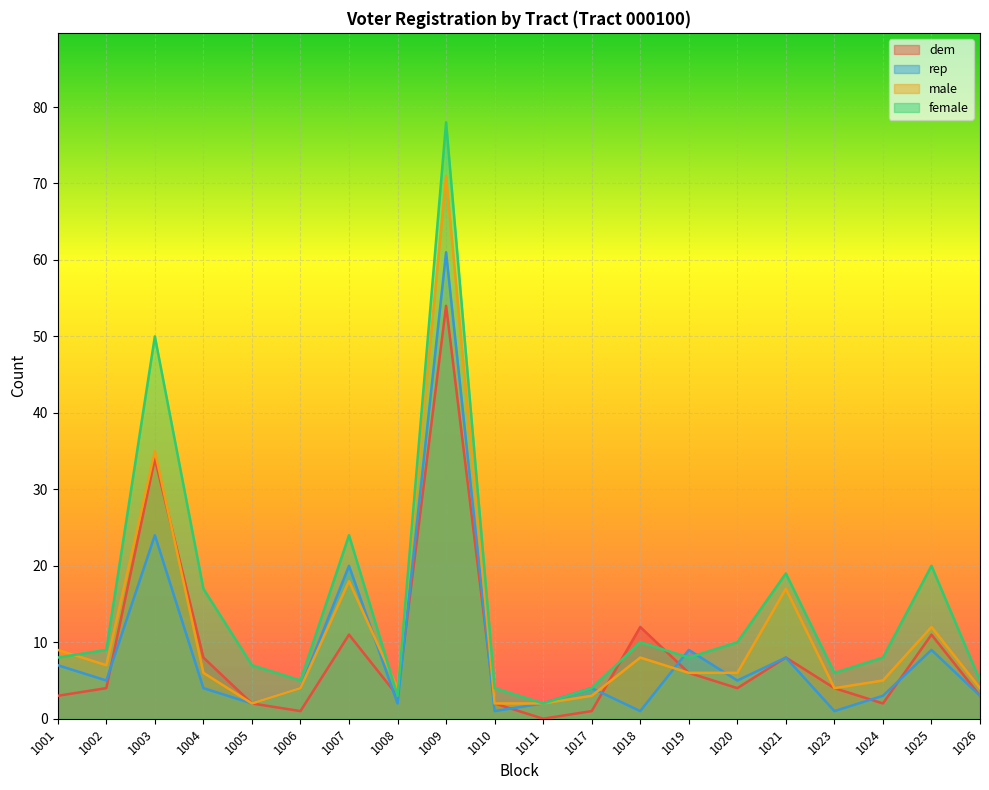

At which label does dem reach its minimum?

1011